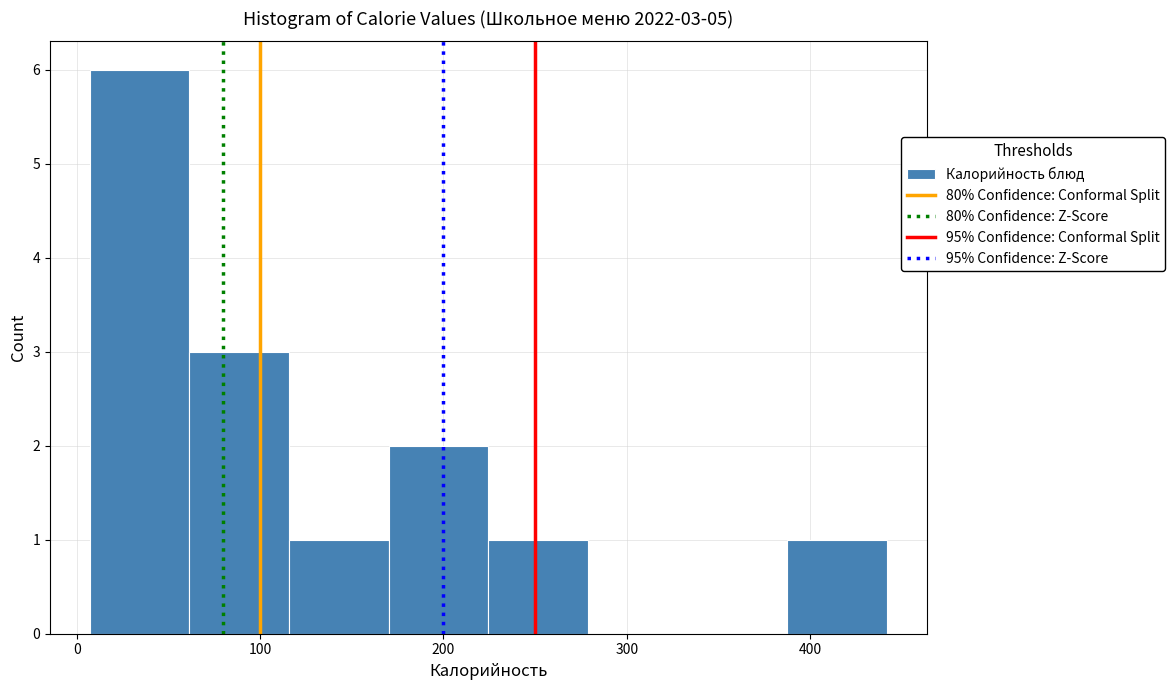

Which range on the x-axis has the tallest bar?

10 to 60